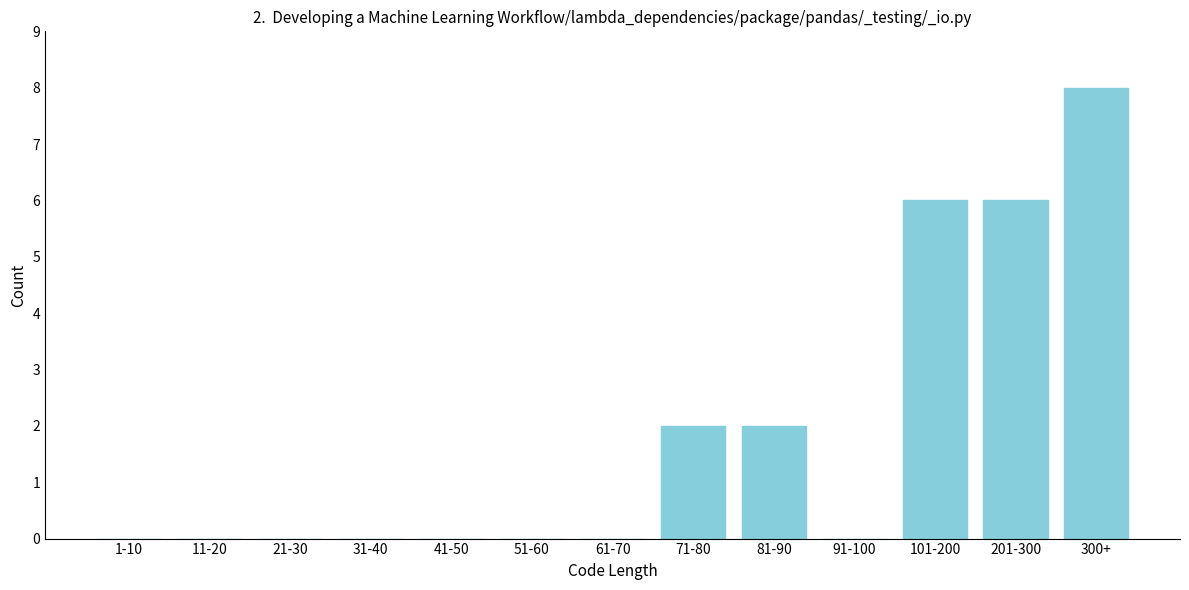

Reading left to right, what are all the values shown in this chart?

1-10=0	11-20=0	21-30=0	31-40=0	41-50=0	51-60=0	61-70=0	71-80=2	81-90=2	91-100=0	101-200=6	201-300=6	300+=8